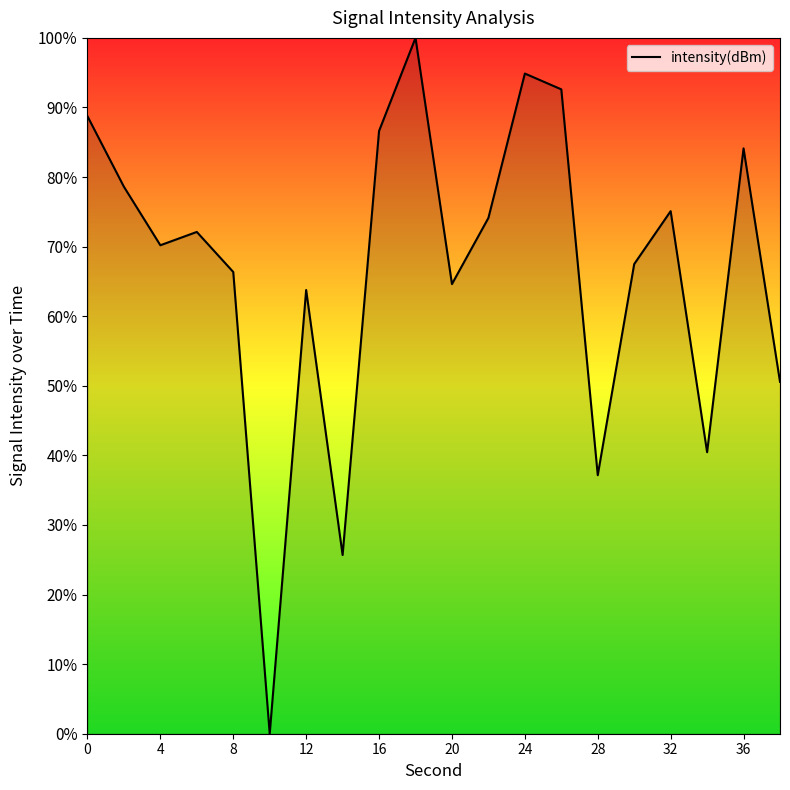

Does the chart display data point markers on the line(s)?

No